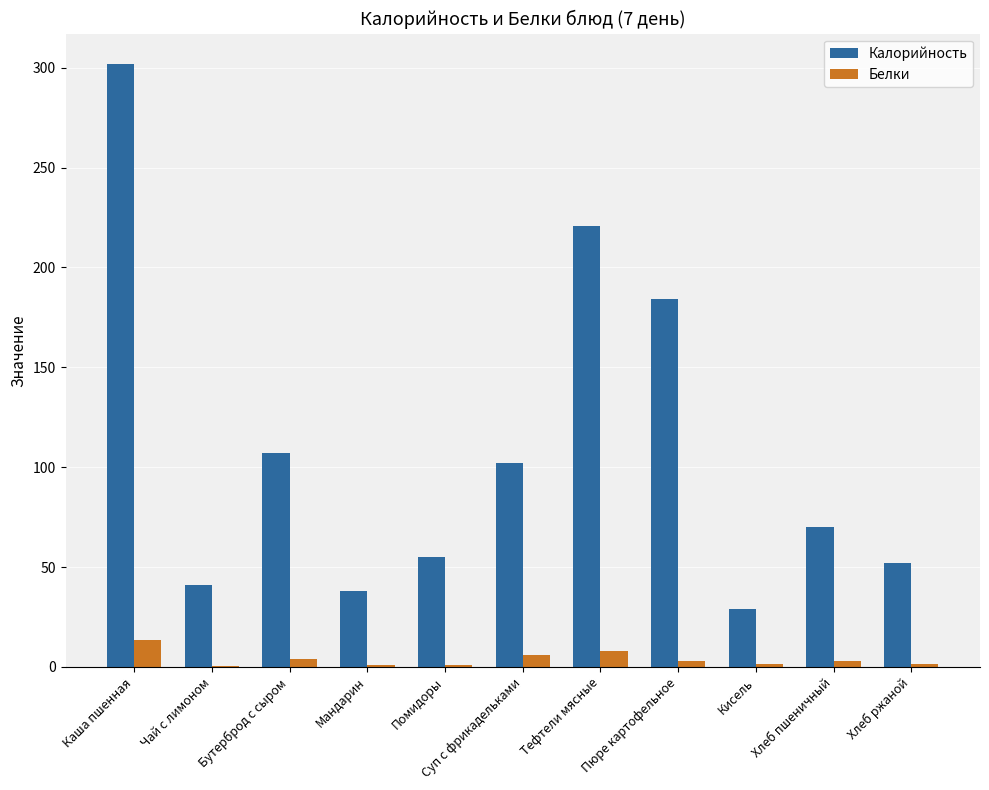

What is the total value across all series at Каша пшенная?

315.6